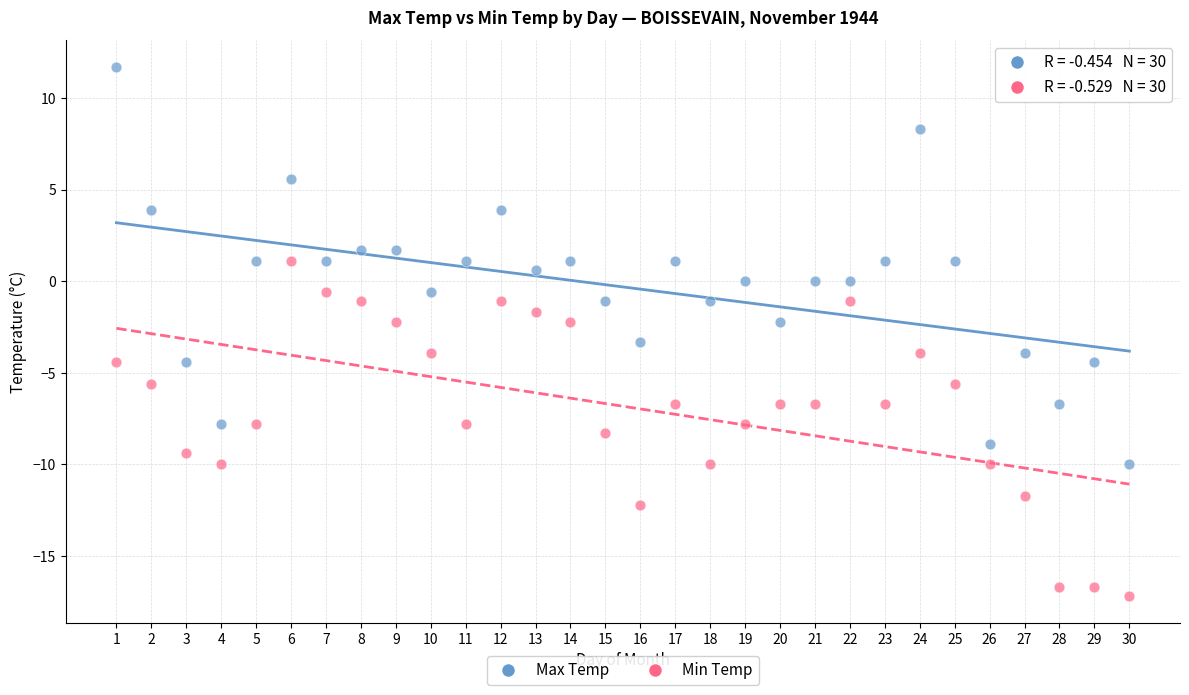

What is the X range (max minus min) for the scatter plot?

29.0